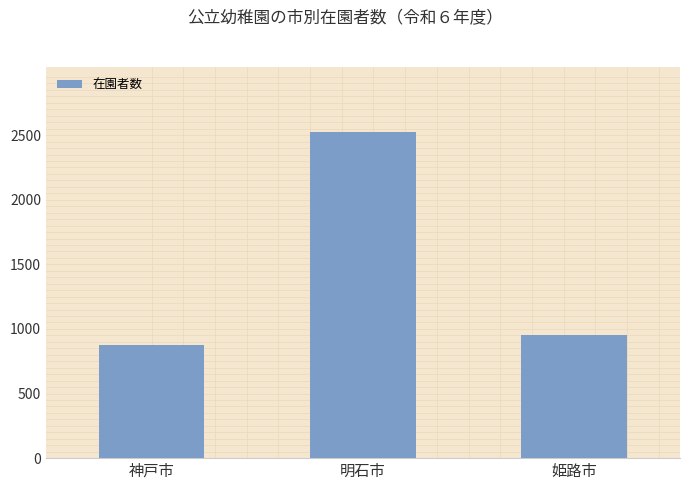

At which category does the chart reach its peak across all series?

明石市